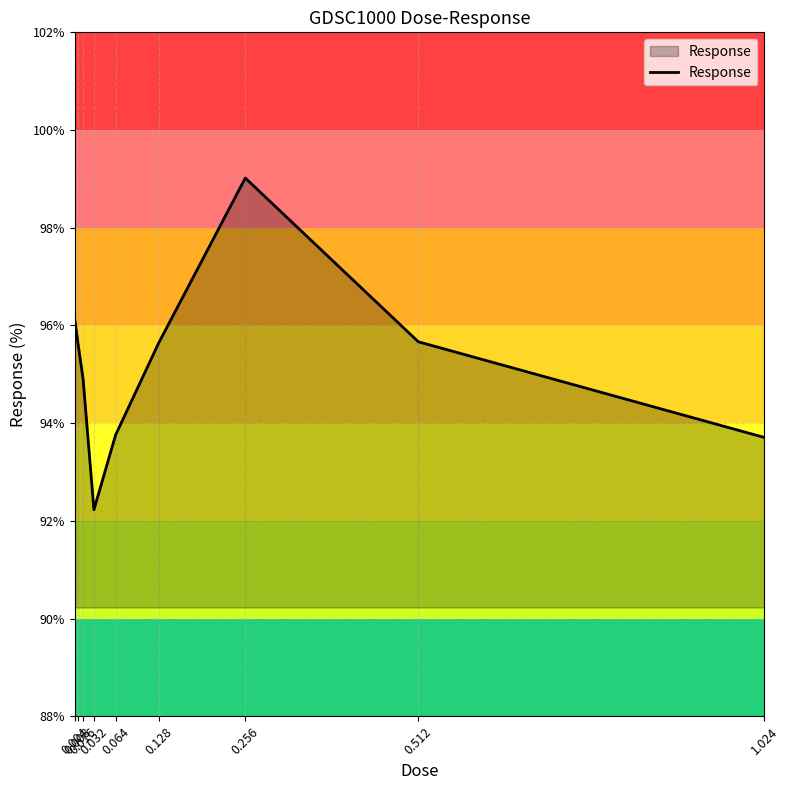

How many interior local valleys (lower than both neighbors) does the data have?

1